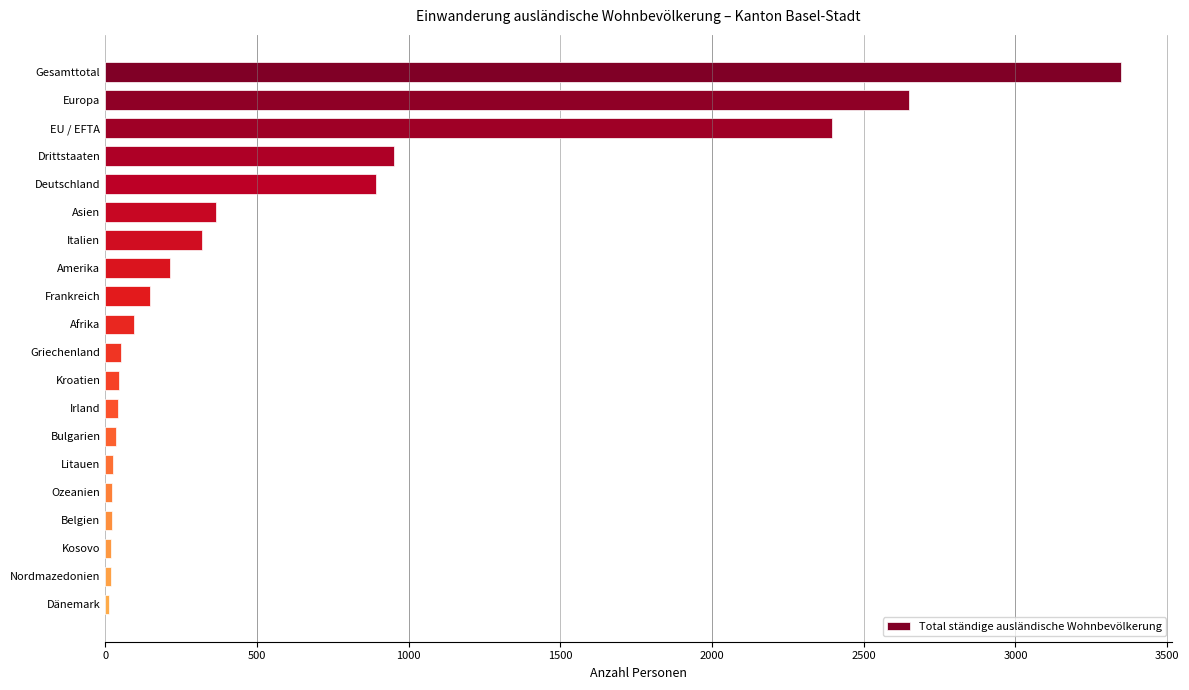

What is the label of the 12th bar from the bottom?

Frankreich